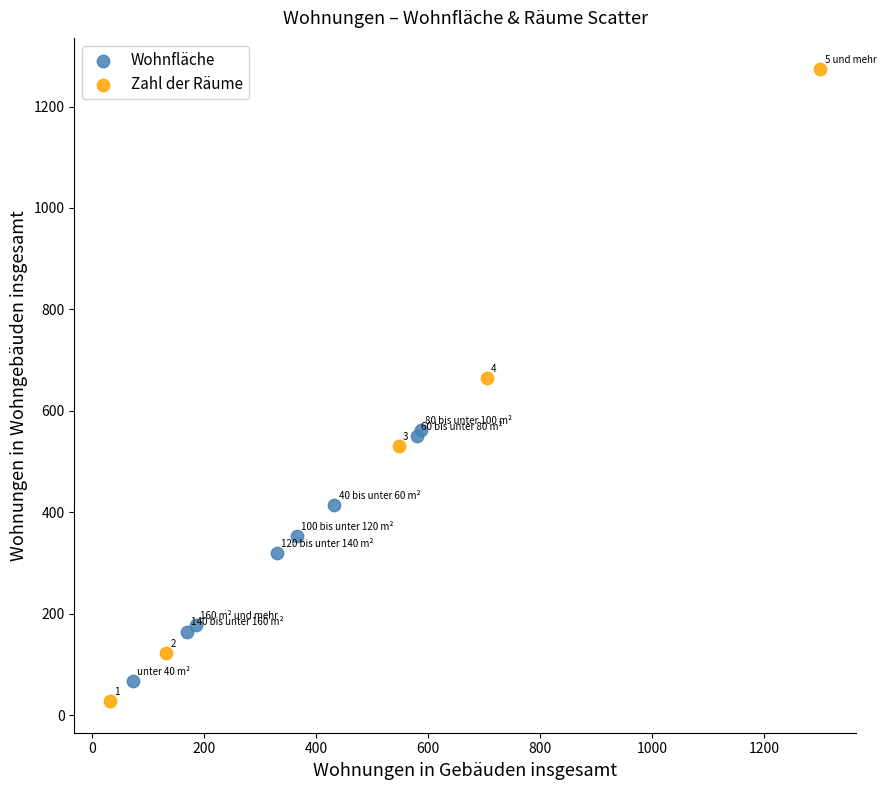

Which series has the widest spread of Y values?

Zahl der Räume